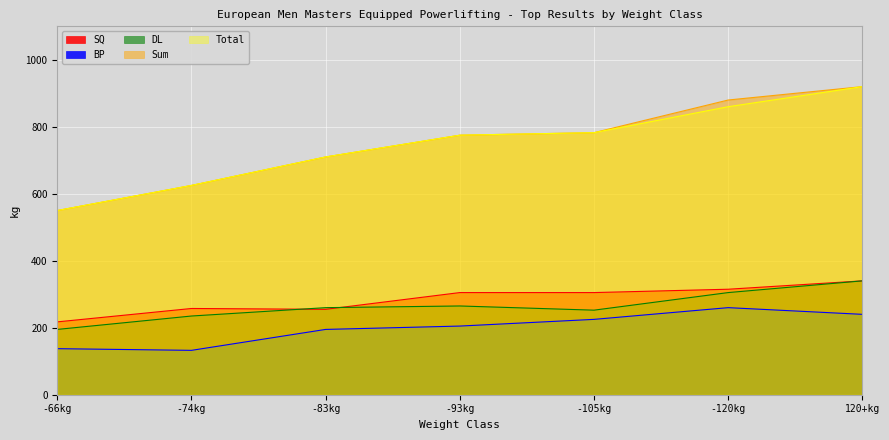

How many lines are shown in the chart?

5